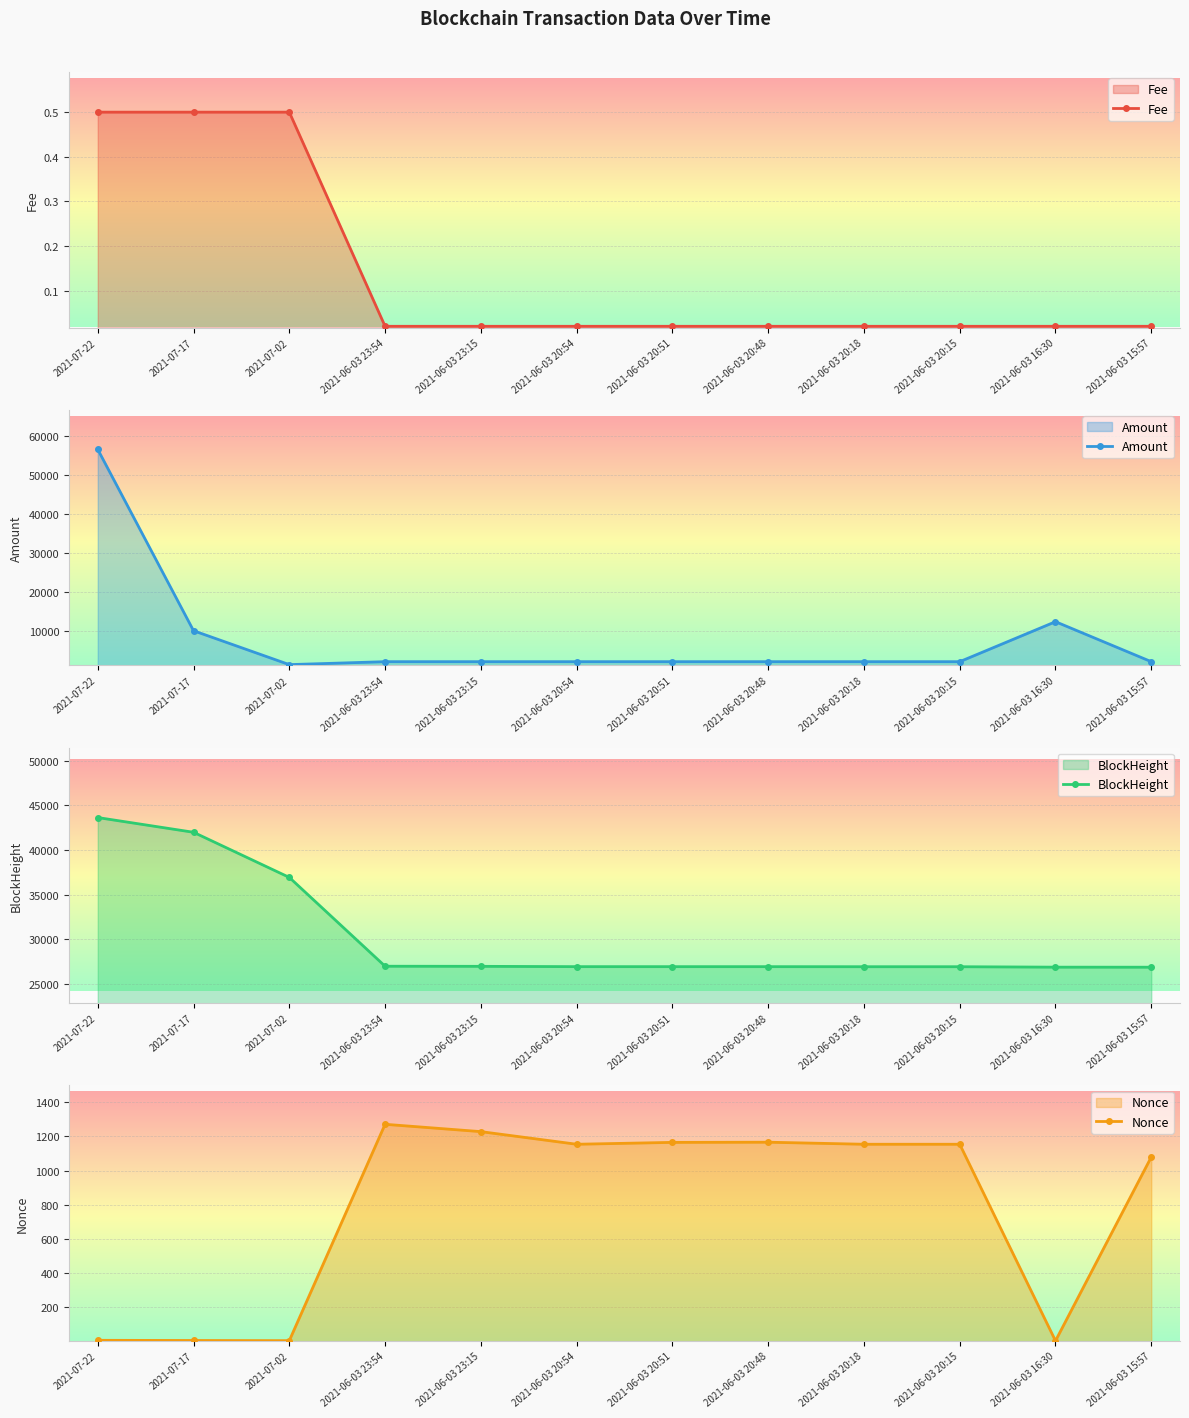

What is the highest value of the Nonce series?

1271